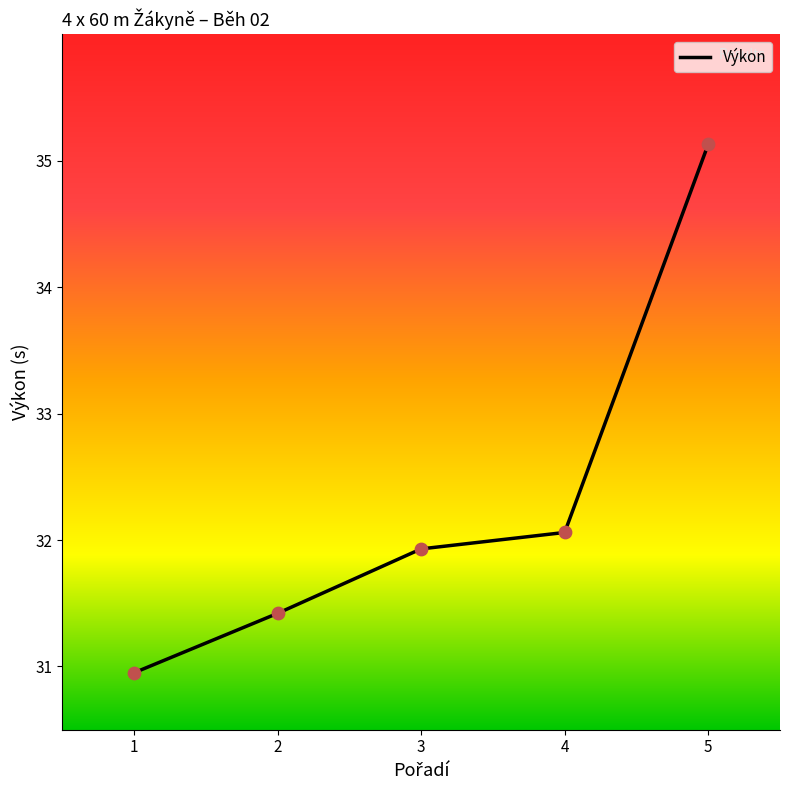

What is the ratio of the value at 2 to the value at 4?

1.0